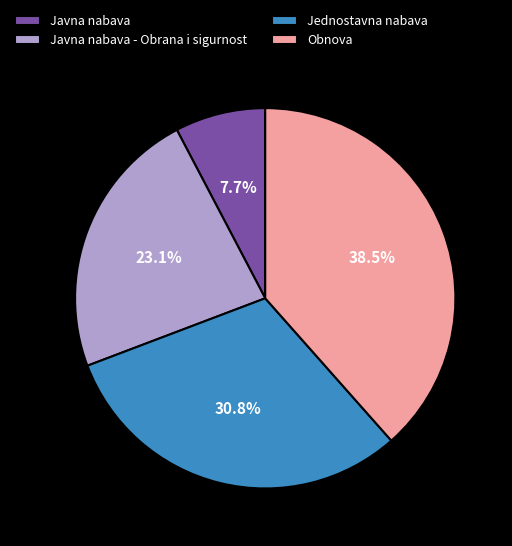

To the nearest percent, what percentage of the pie is Javna nabava?

8%